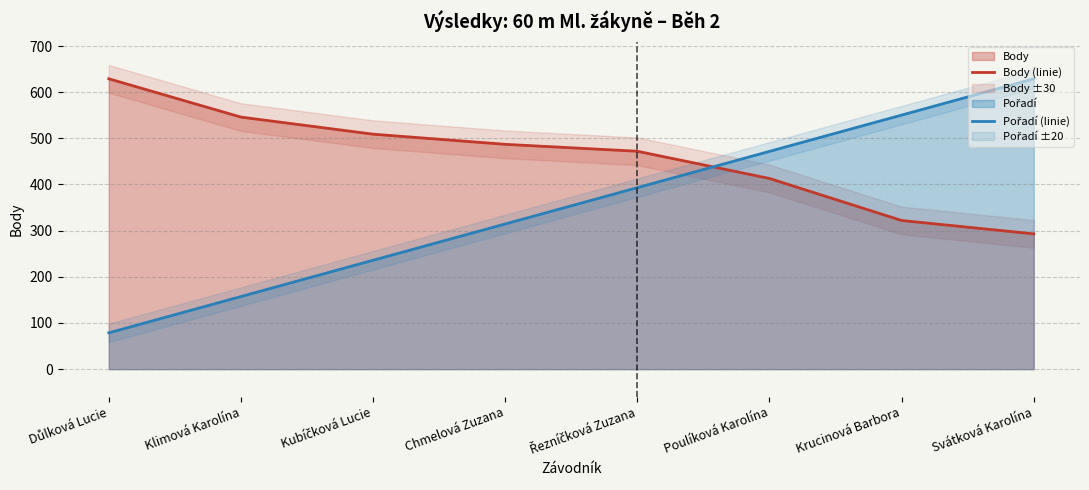

How many lines are shown in the chart?

2